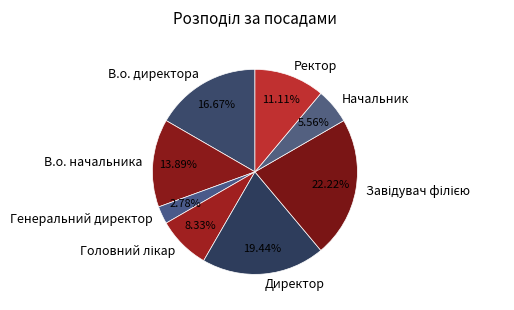

What is the ratio of the value at Начальник to the value at Ректор?

0.5